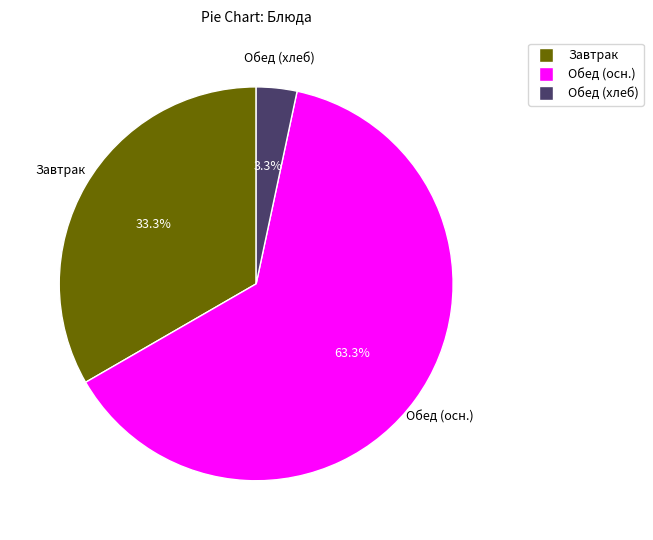

Is there a majority slice in this chart?

Yes